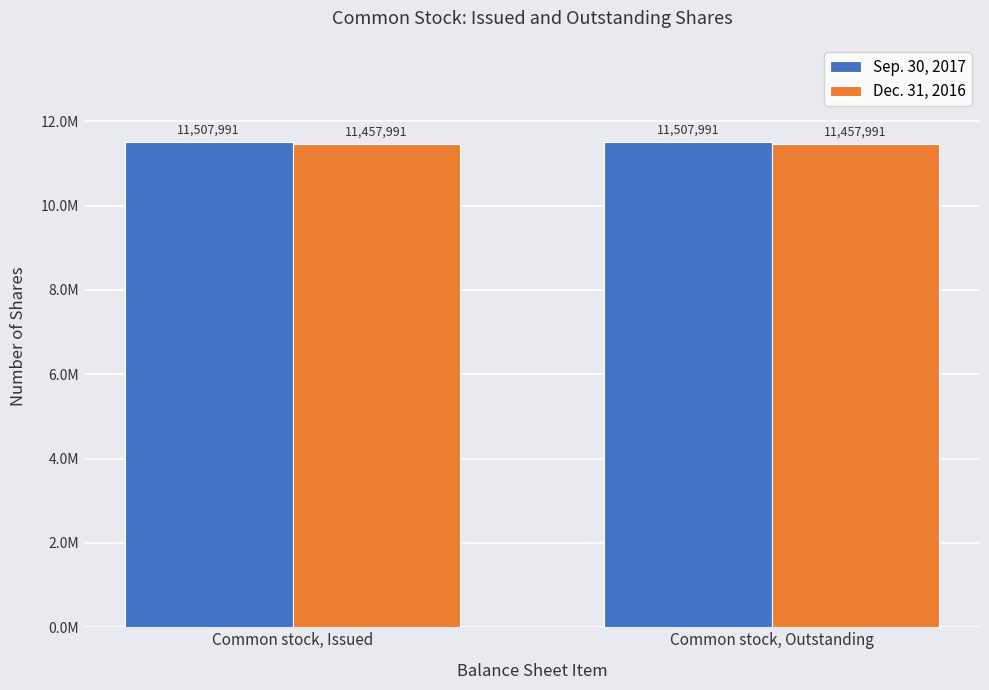

Read the Dec. 31, 2016 value at Common stock, Issued.

11457991